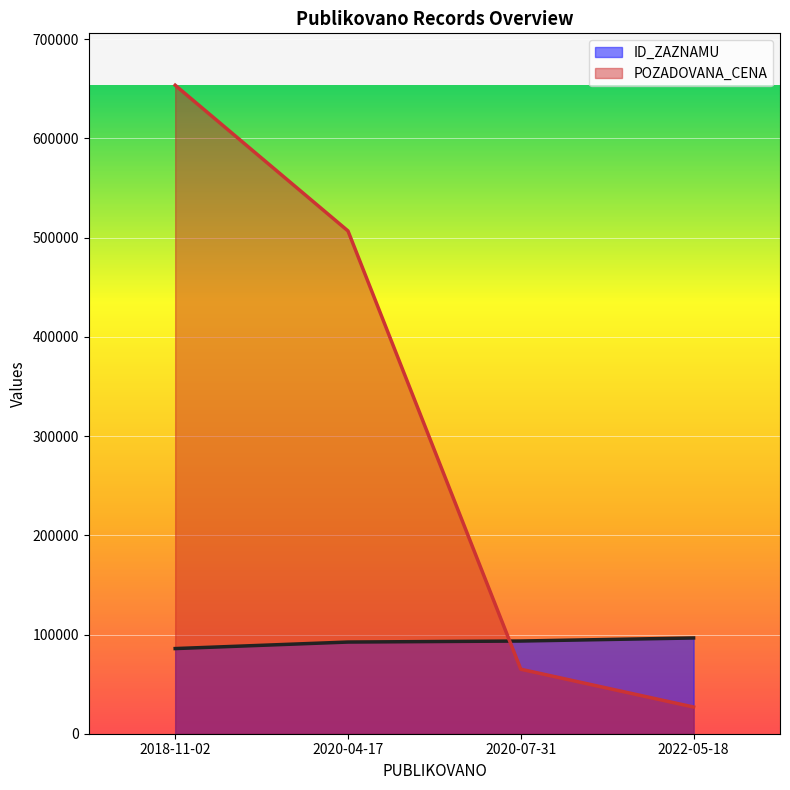

At which label does ID_ZAZNAMU reach its peak?

2022-05-18